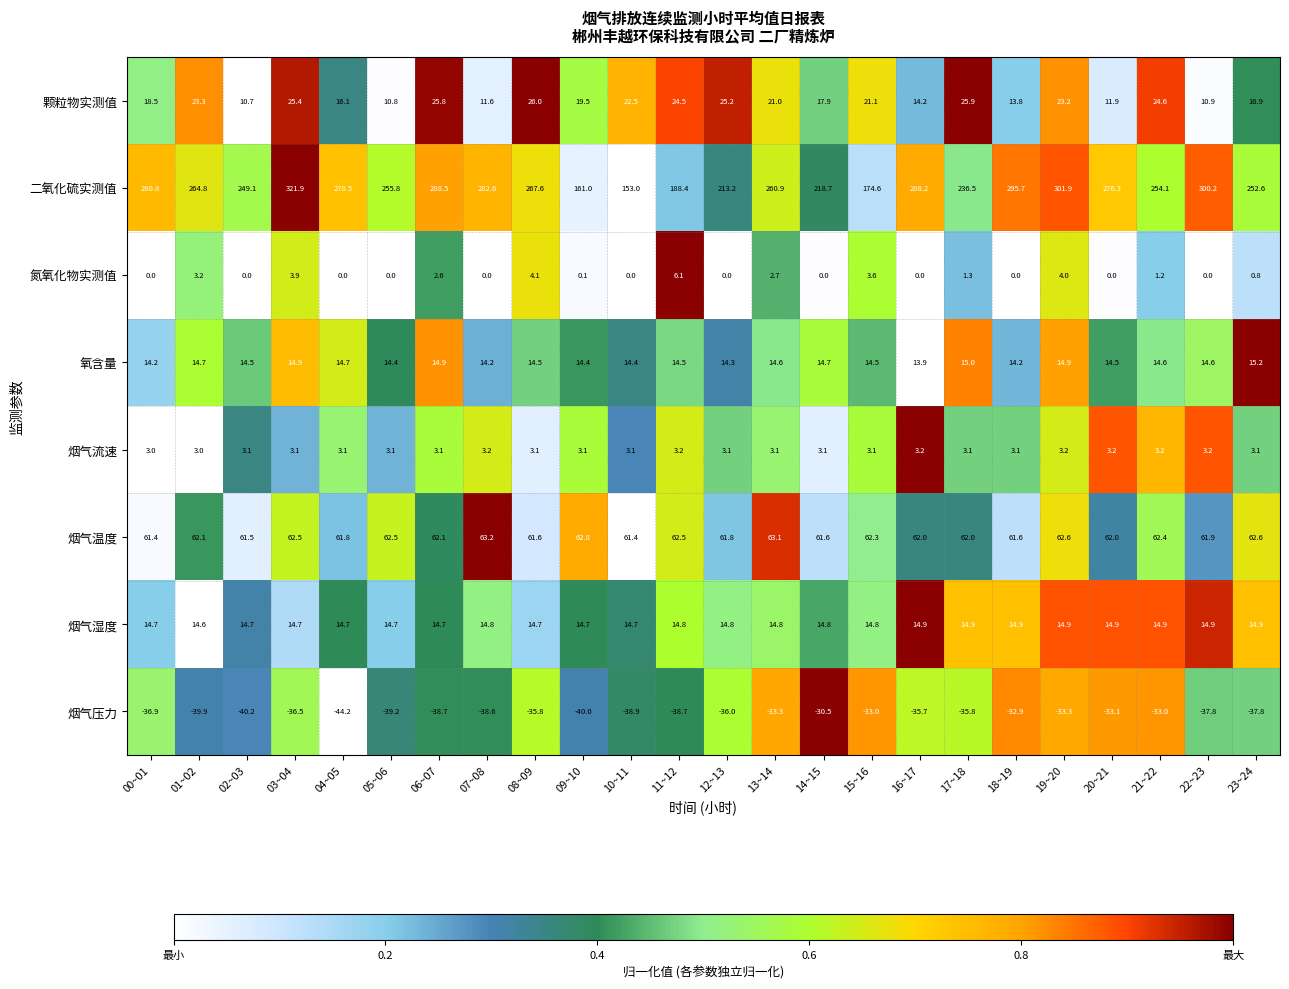

True or false: 烟气温度 has a value of 62.8 at 09~10.

True